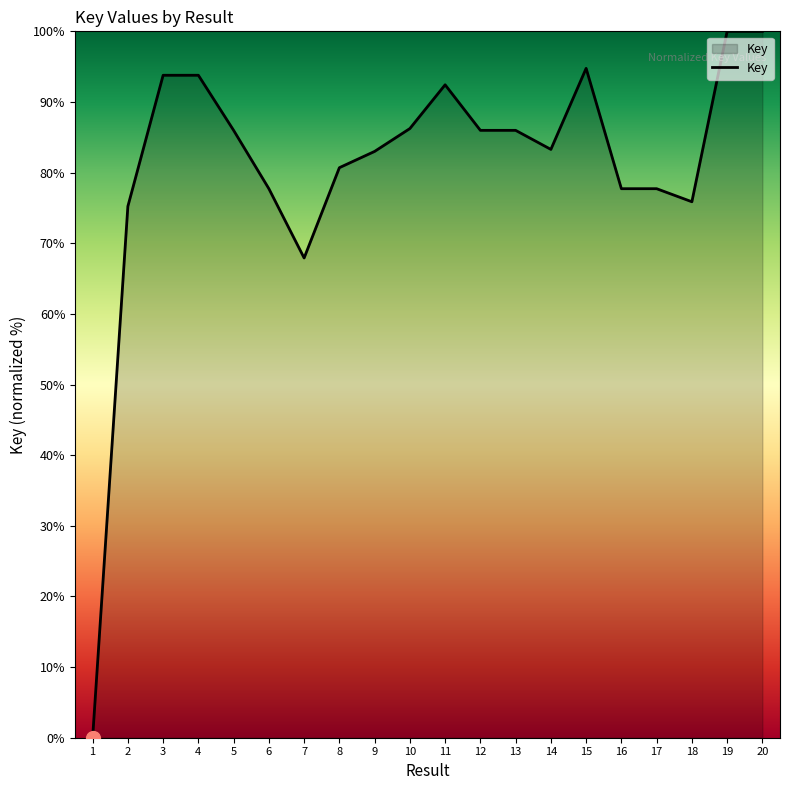

What is the approximate value at 15?

94.8